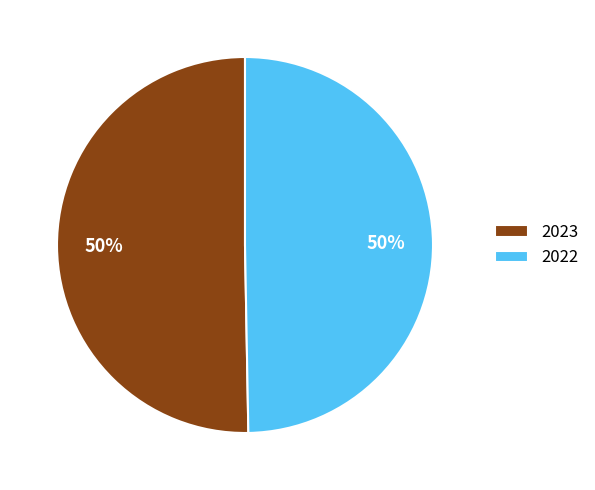

Combined, do 2023 and 2022 account for over 50%?

Yes